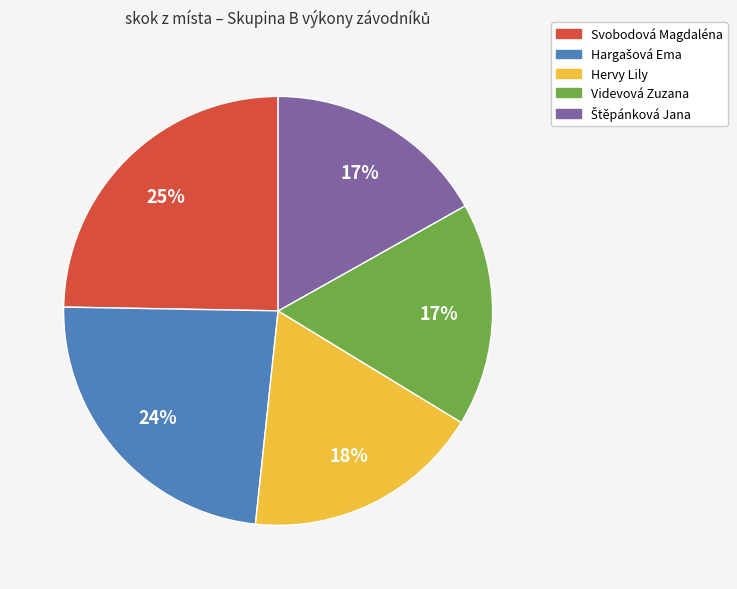

Does any single category account for the majority?

No